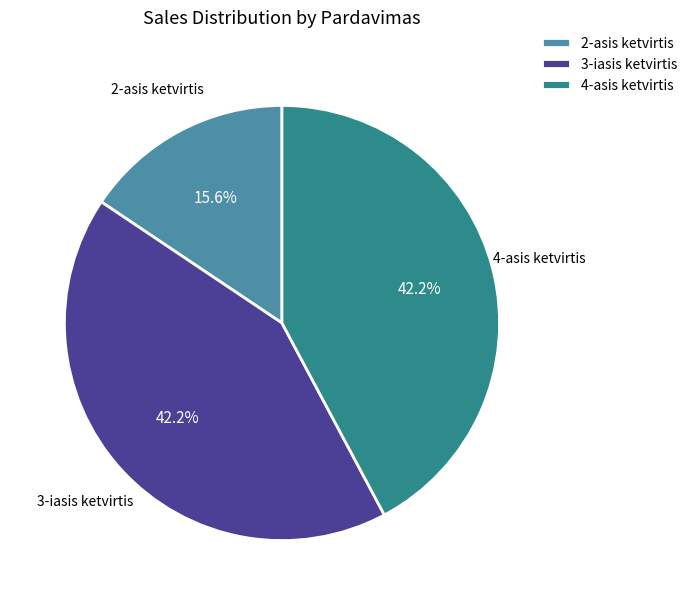

True or false: 2-asis ketvirtis accounts for 16% of the total.

True